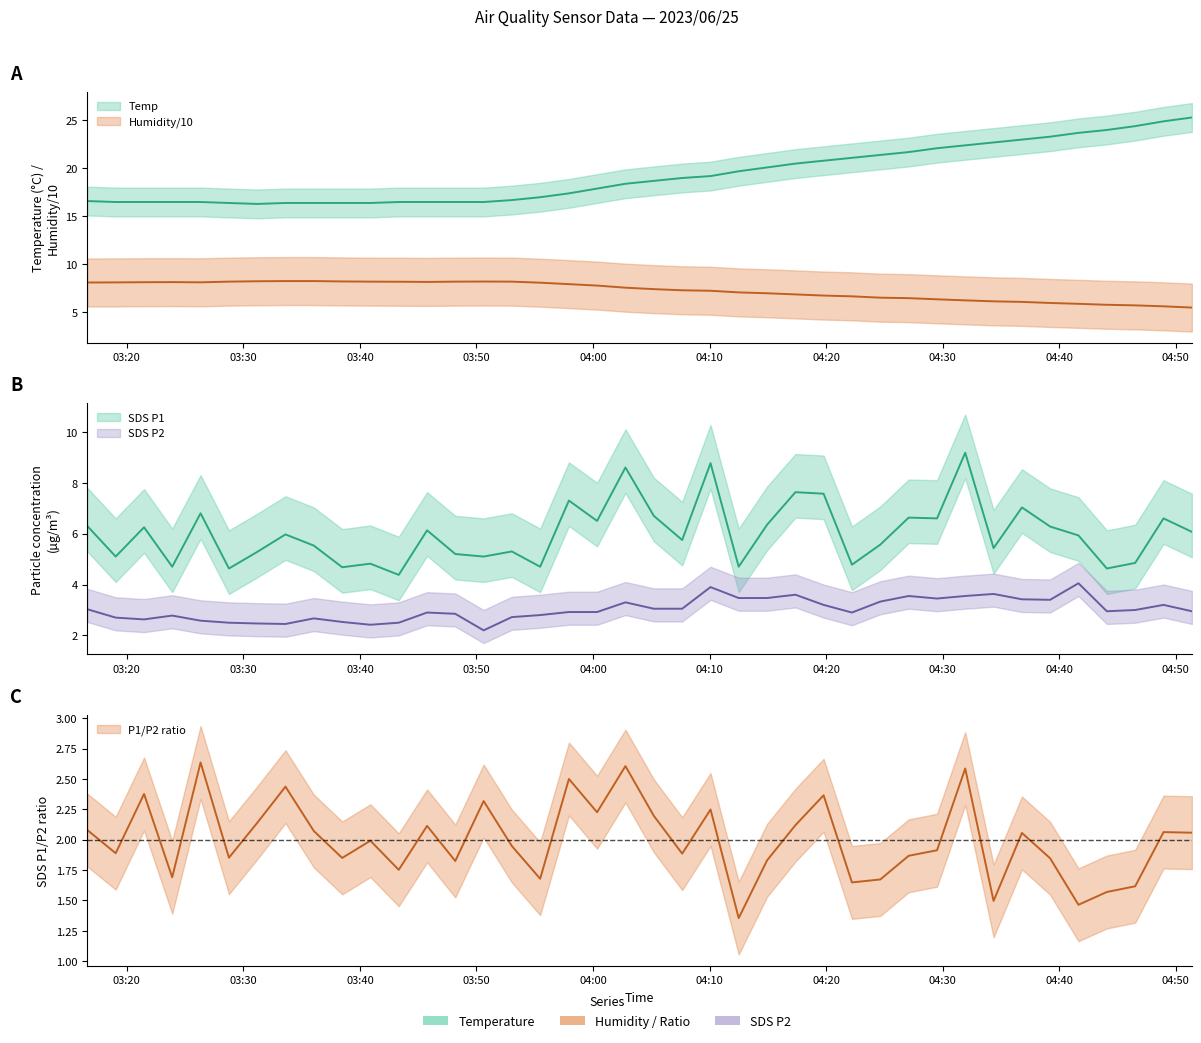

True or false: Humidity and SDS_P2 cross at least once.

False